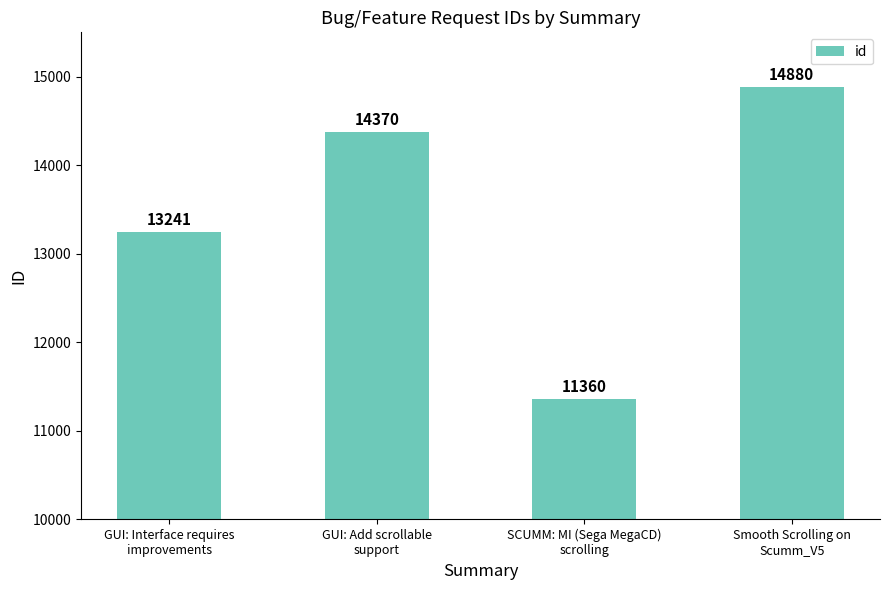

What is the greatest value displayed?

14880